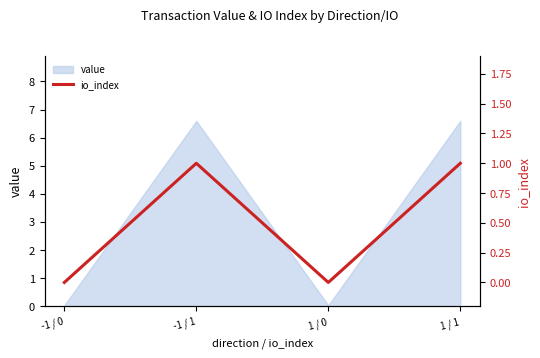

Where does the value series first go above 6?

-1 / 1